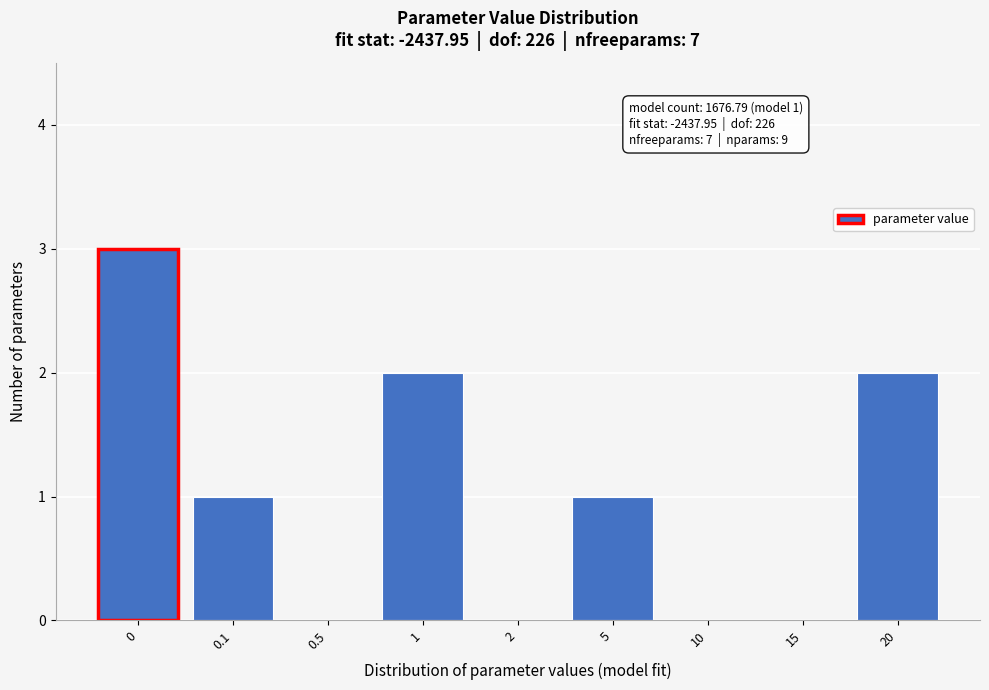

Reading left to right, transcribe all the data shown in this chart.

0=3	0.1=1	0.5=0	1=2	2=0	5=1	10=0	15=0	20=2